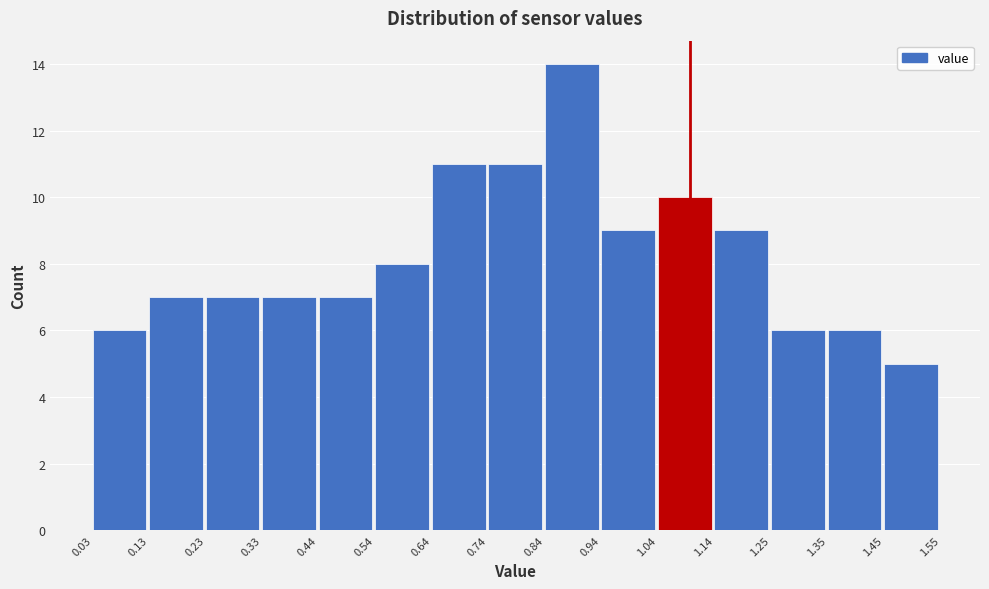

What is the height of the bar covering 0.03 to 0.13 on the x-axis? The values are not printed on the chart, so give them approximately, as read against the axis.

6